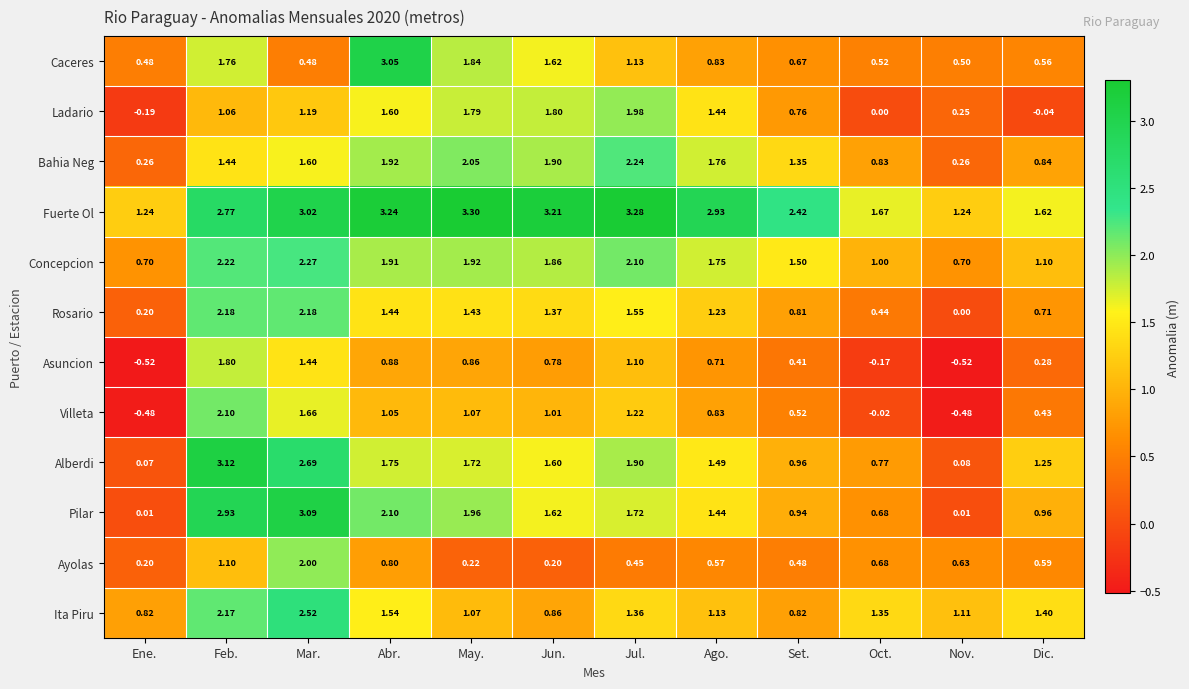

At Abr., list the series in order from smallest to largest.

Ayolas, Asuncion, Villeta, Rosario, Ita Piru, Ladario, Alberdi, Concepcion, Bahia Neg, Pilar, Caceres, Fuerte Ol